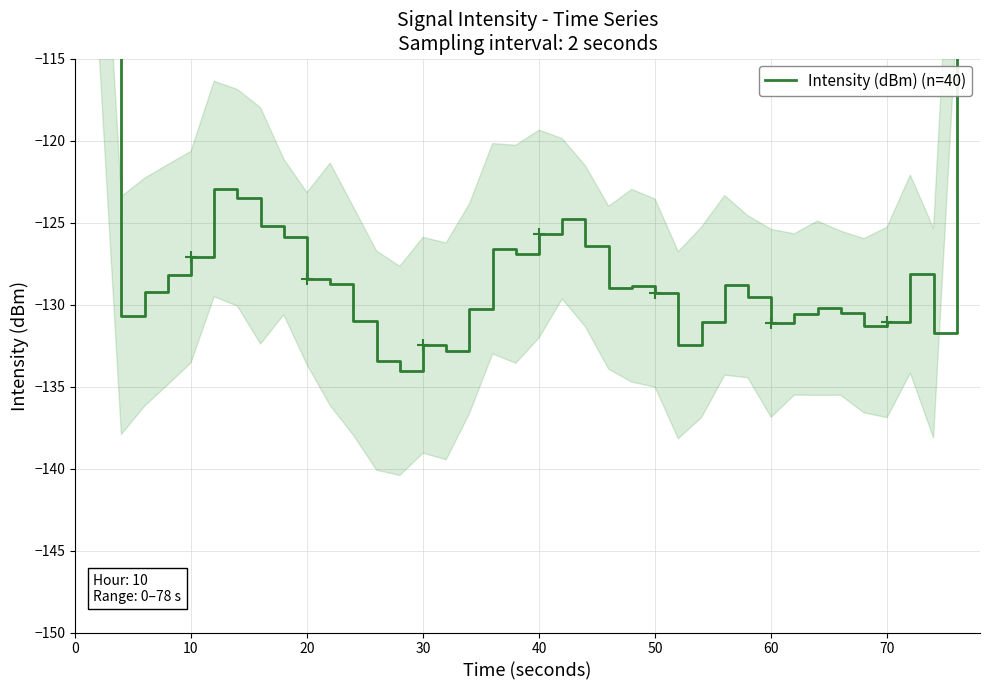

Is this an area chart (filled region under the line)?

No